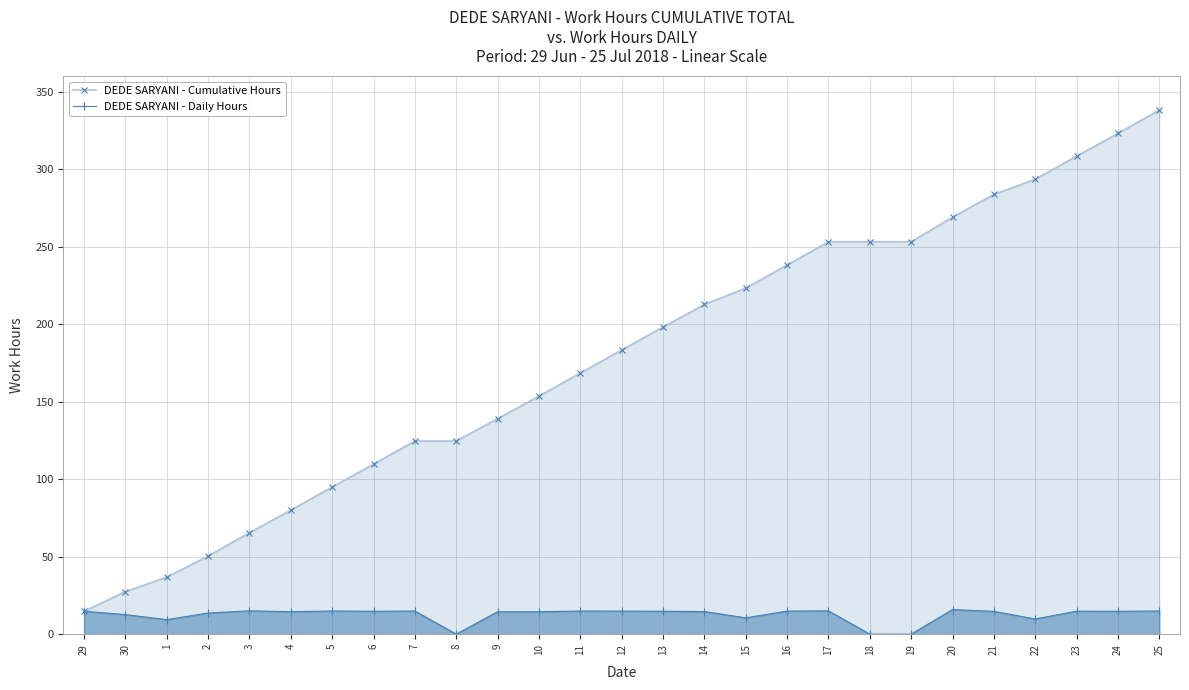

Reading left to right, what are all the values shown in this chart?

DEDE SARYANI - Cumulative Hours: 29=14.8	30=27.4	1=36.8	2=50.4	3=65.5	4=80.0	5=94.9	6=109.7	7=124.6	8=124.6	9=139.1	10=153.5	11=168.4	12=183.3	13=198.1	14=212.7	15=223.2	16=238.1	17=253.1	18=253.1	19=253.1	20=269.0	21=283.7	22=293.5	23=308.3	24=323.1	25=338.0
DEDE SARYANI - Daily Hours: 29=14.8	30=12.6	1=9.4	2=13.6	3=15.1	4=14.5	5=14.9	6=14.8	7=14.9	8=0.0	9=14.5	10=14.5	11=14.9	12=14.9	13=14.8	14=14.6	15=10.5	16=14.9	17=15.0	18=0.0	19=0.0	20=15.9	21=14.7	22=9.8	23=14.8	24=14.8	25=14.9